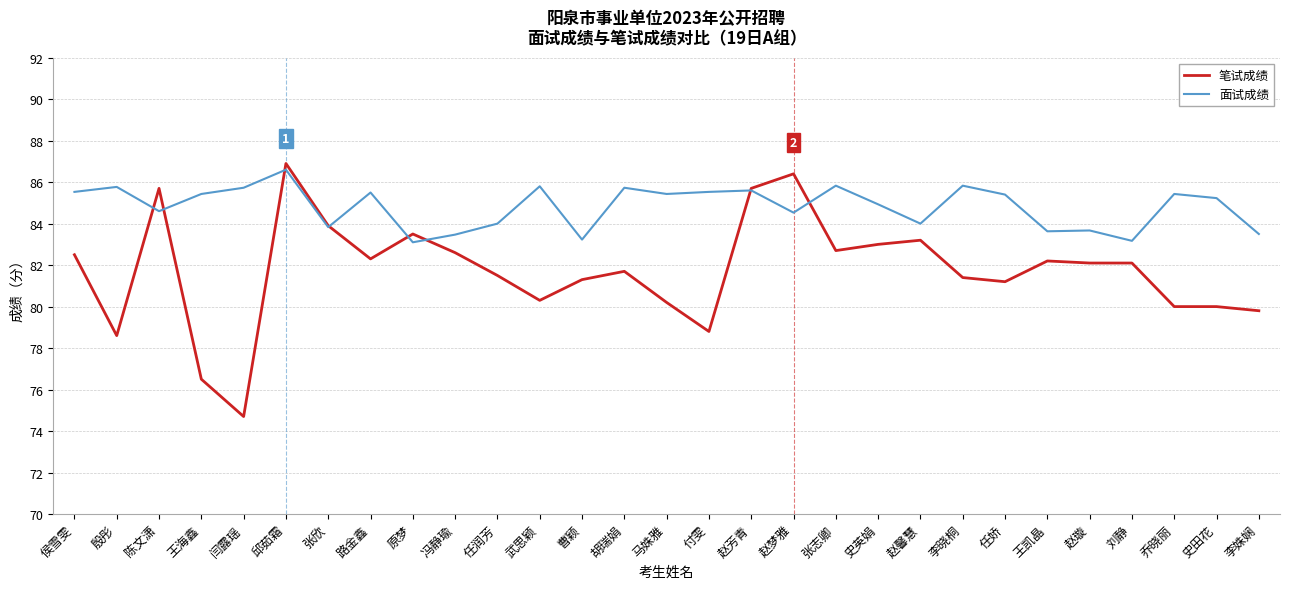

At which category does 笔试成绩 reach its first local peak?

陈文潇